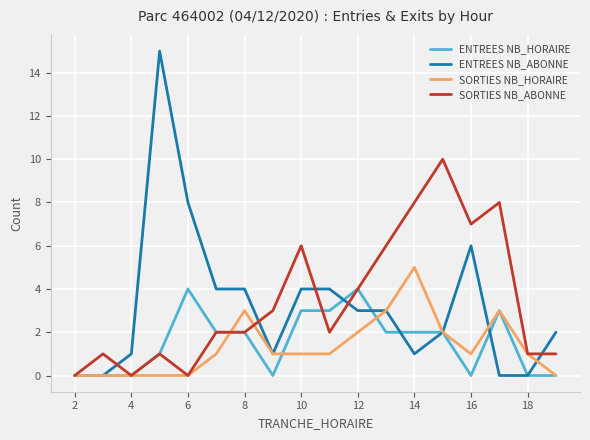

What are all the series names shown in the legend?

ENTREES NB_HORAIRE, ENTREES NB_ABONNE, SORTIES NB_HORAIRE, SORTIES NB_ABONNE